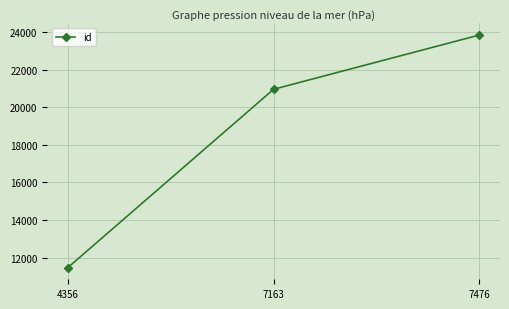

How many values are between 11460 and 23863?

3